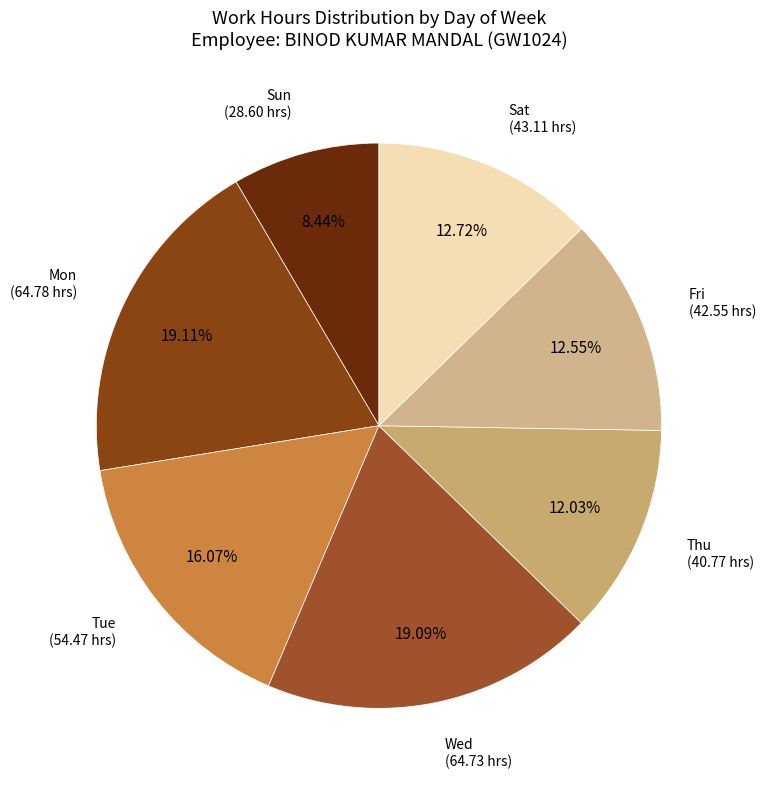

Which slice is the largest?

9-Mon